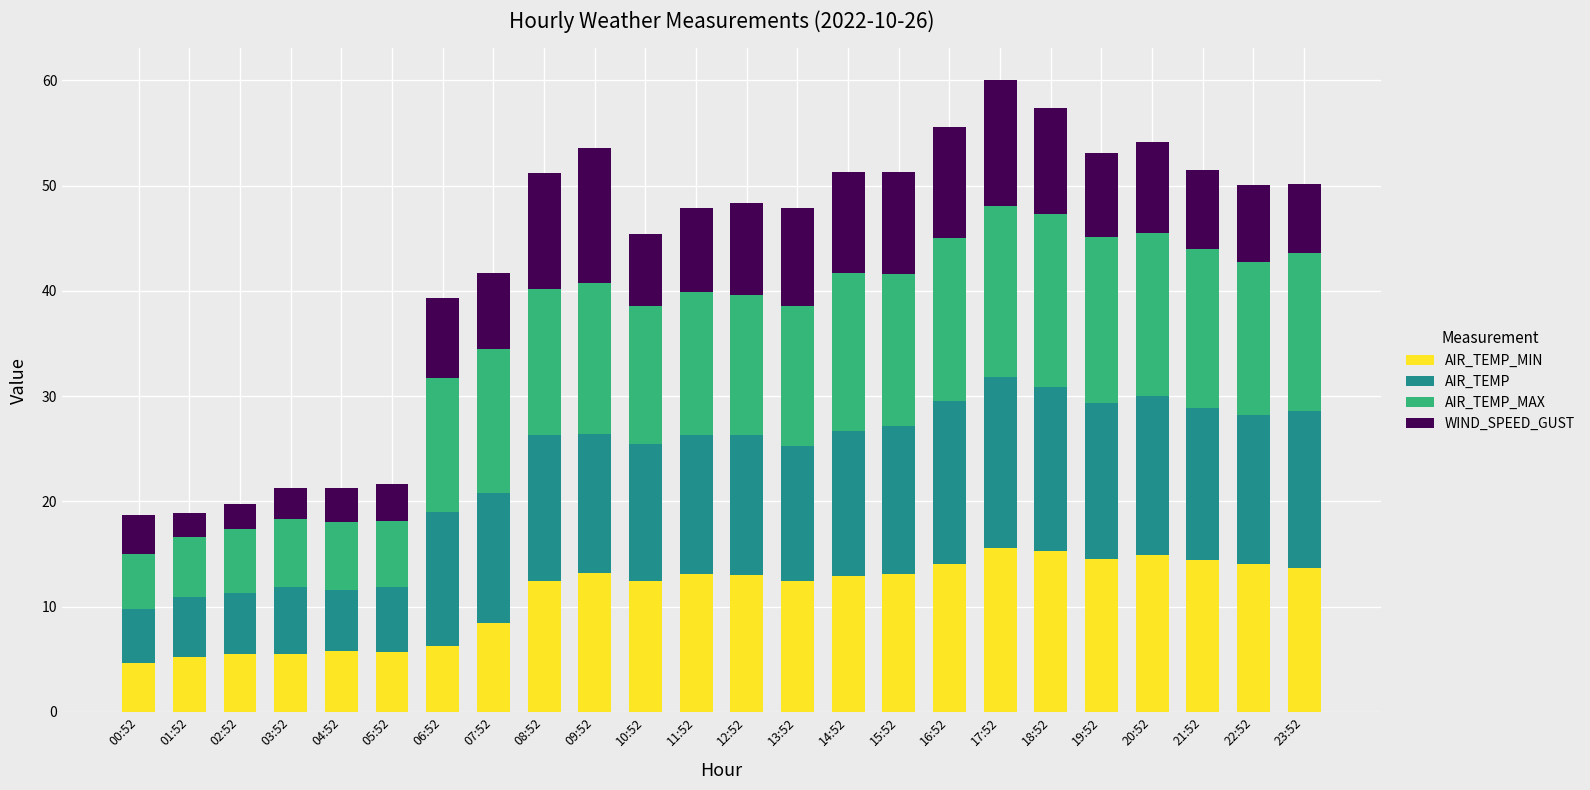

How many distinct data groups are displayed?

4